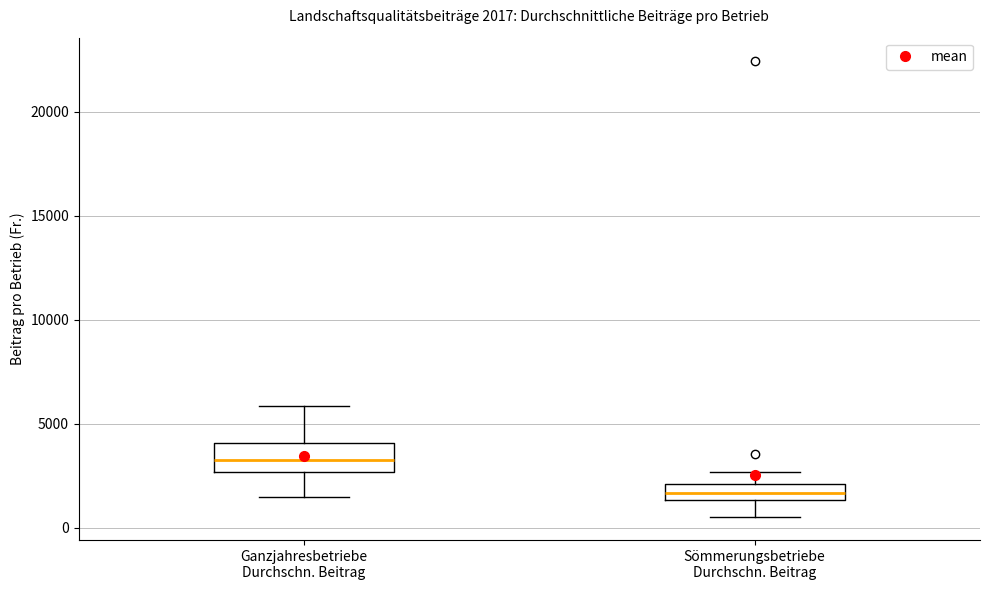

Comparing the boxes themselves (not the whiskers), which one is the tallest?

Ganzjahresbetriebe Durchschn. Beitrag